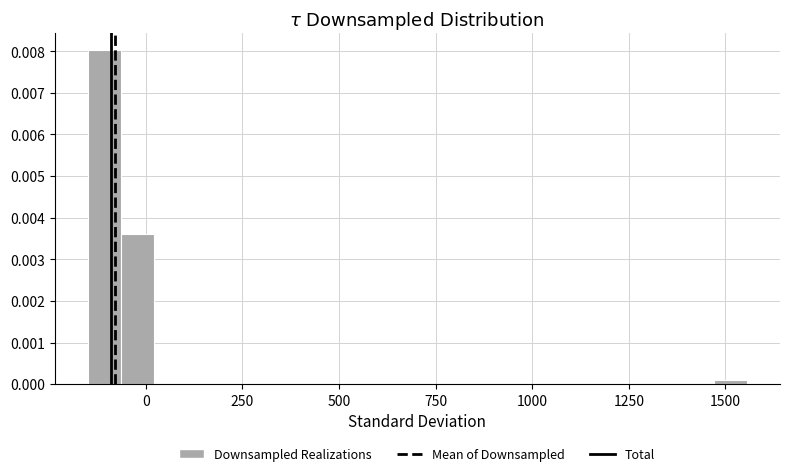

Read against the x-axis, roughly where is the centre of the tallest bar?

-100